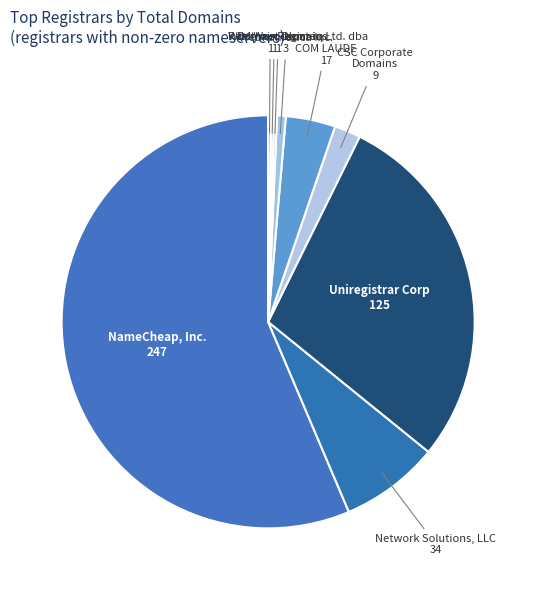

Does Network Solutions, LLC represent more than half of the total?

No